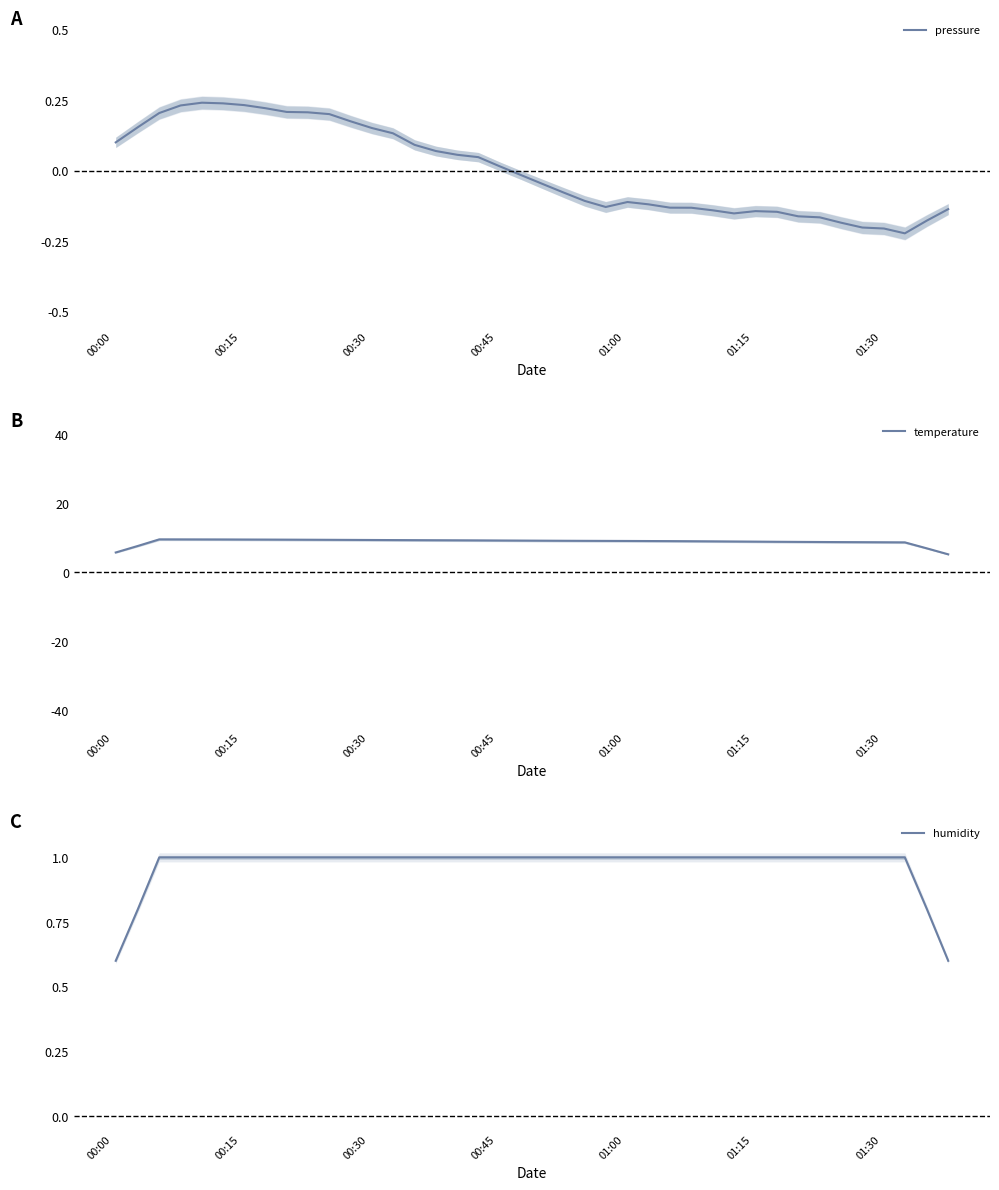

What is the minimum value for temperature?

5.2